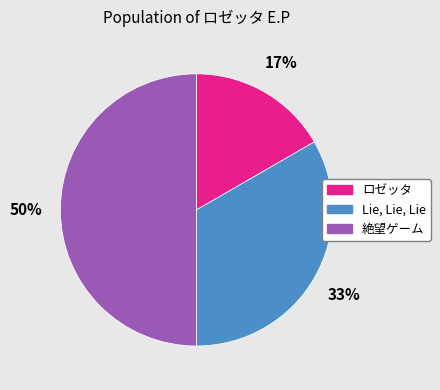

Do Lie, Lie, Lie and 絶望ゲーム together represent more than half of the pie?

Yes